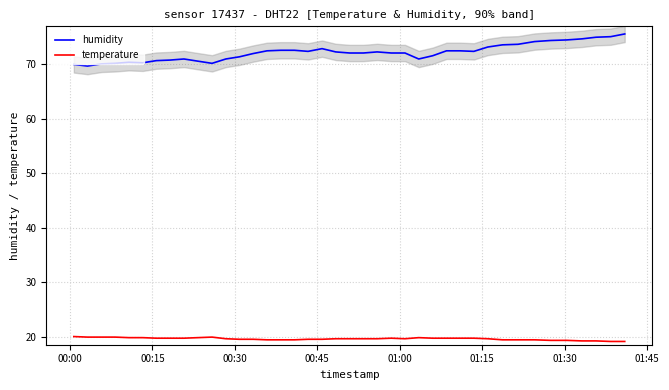

True or false: humidity and temperature intersect in this chart.

False